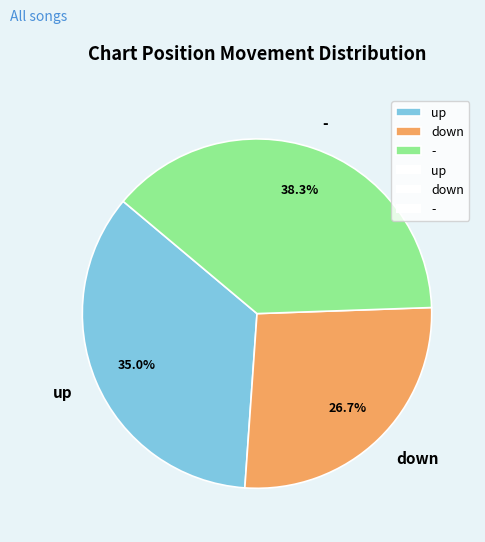

To the nearest percent, what percentage of the pie is up?

35%